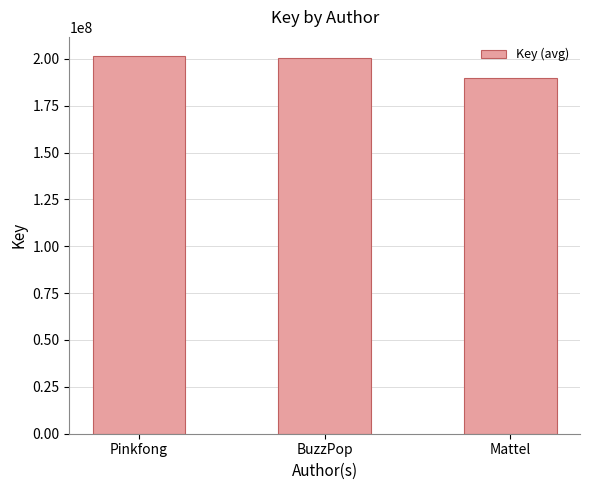

Are the bars grouped side by side (vs. stacked)?

No